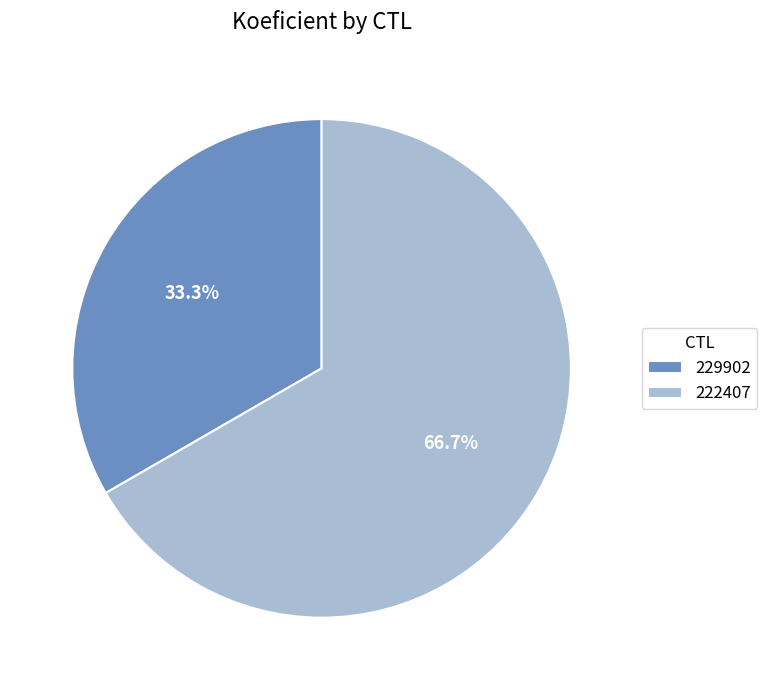

How many segments does this pie chart have?

2